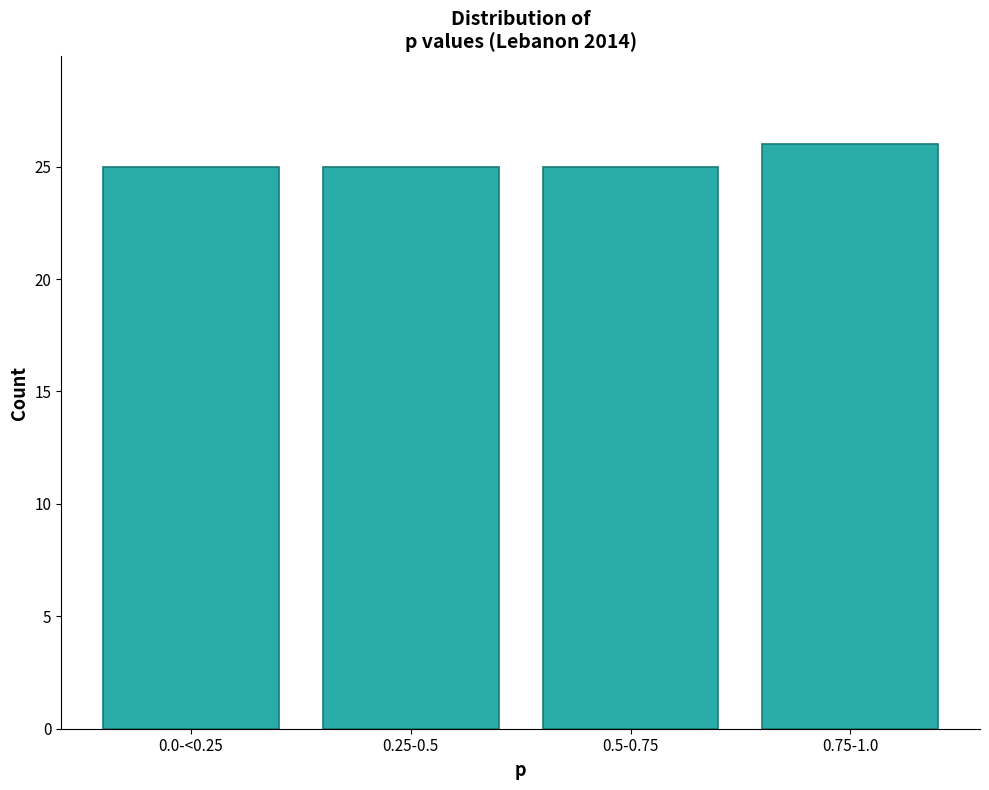

Reading left to right, list all the values displayed in this chart.

25	25	25	26